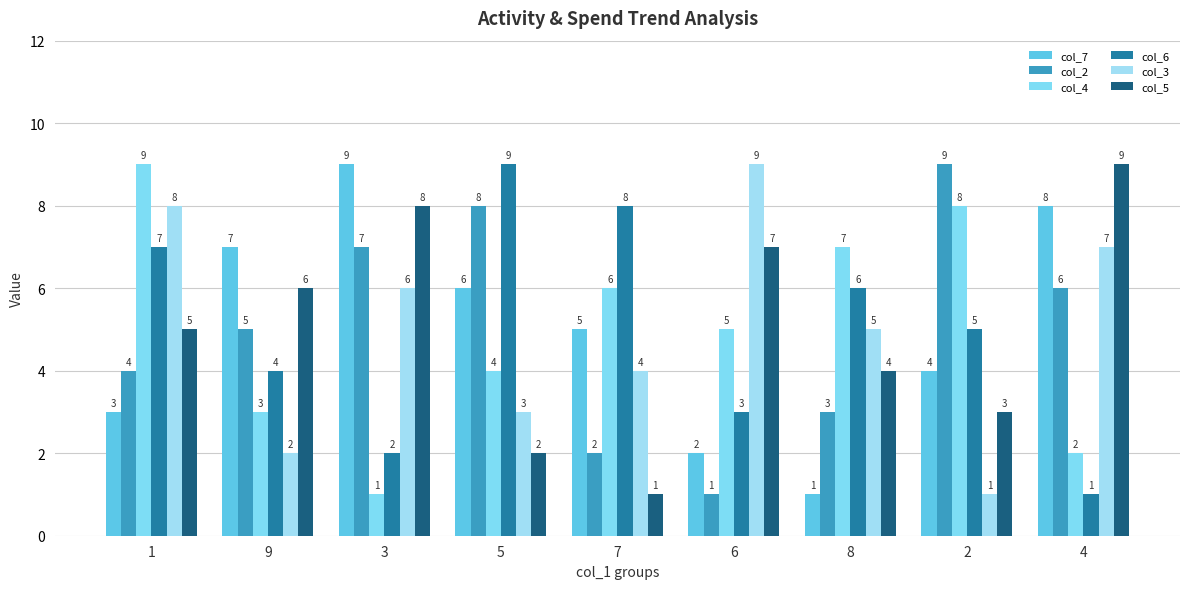

Reading left to right, what are all the values shown in this chart?

col_7: 3	7	9	6	5	2	1	4	8
col_2: 4	5	7	8	2	1	3	9	6
col_4: 9	3	1	4	6	5	7	8	2
col_6: 7	4	2	9	8	3	6	5	1
col_3: 8	2	6	3	4	9	5	1	7
col_5: 5	6	8	2	1	7	4	3	9